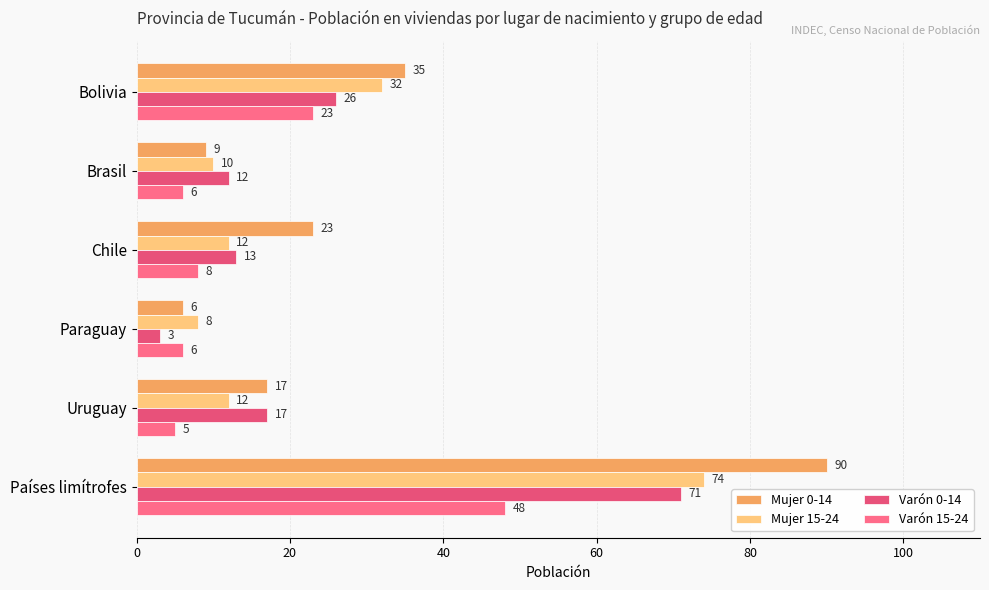

At which label does Mujer 0-14 reach its peak?

Países limítrofes